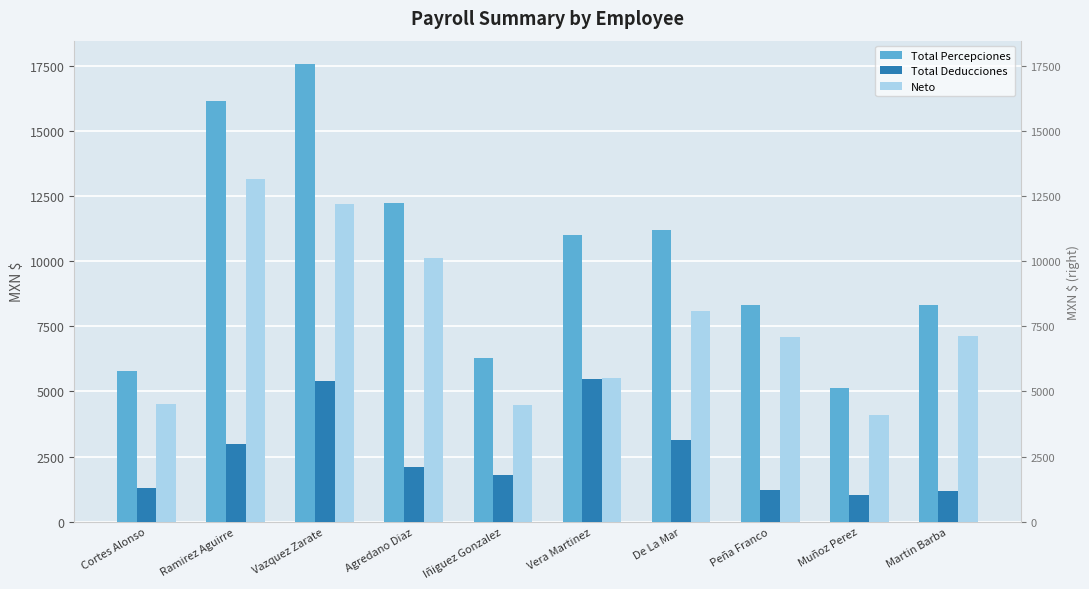

Rank the series by their maximum value, from lowest to highest.

Total Deducciones, Neto, Total Percepciones